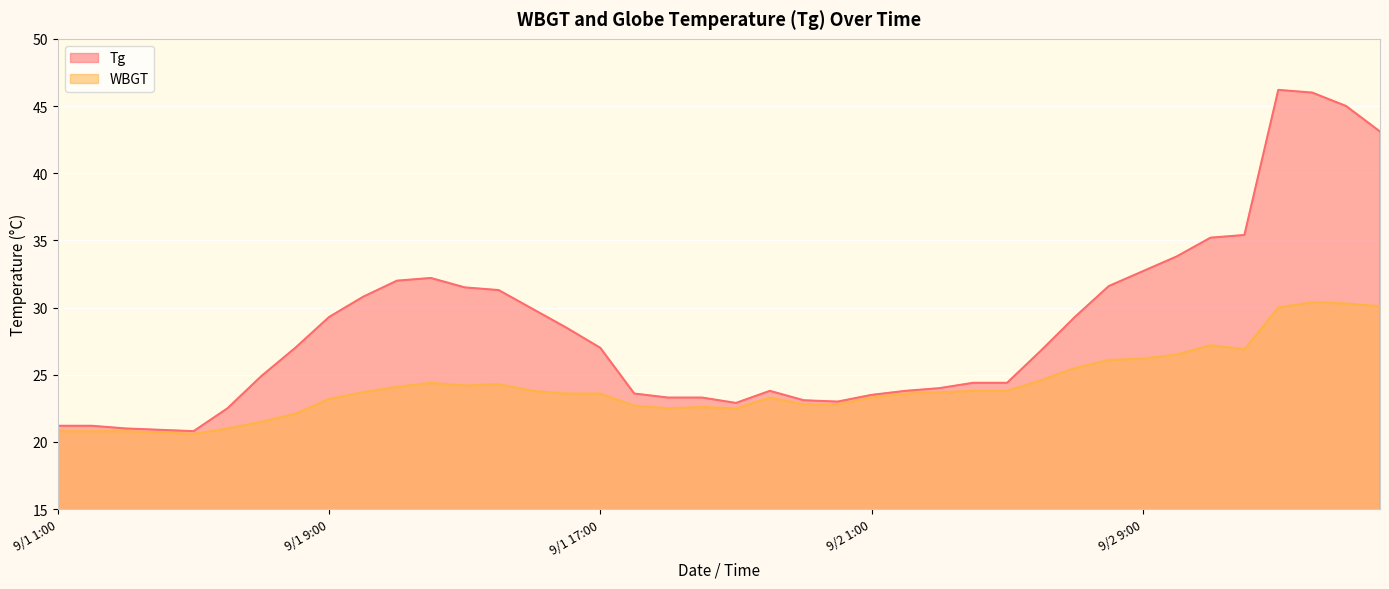

True or false: Tg has a value of 5.9 at 9/2 5:00.

False